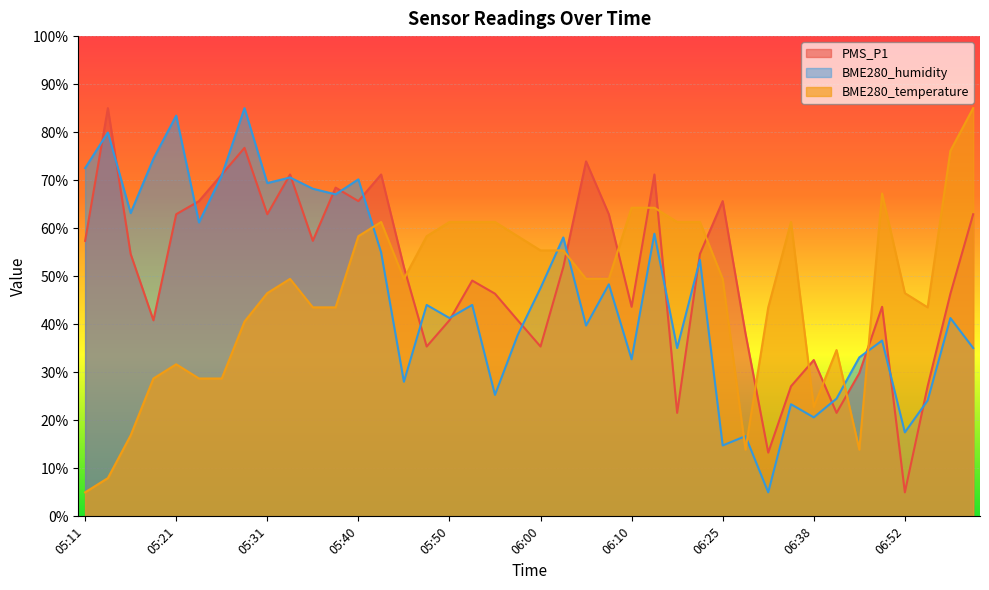

What value does the PMS_P1 series have at 06:52?

5.0